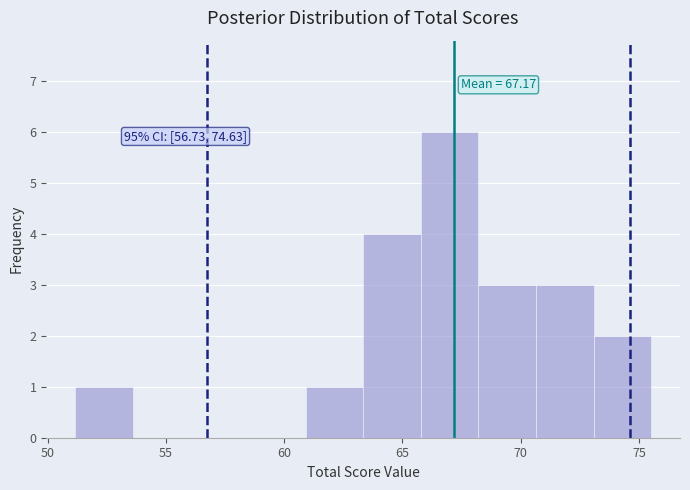

Over which range of the x-axis is the bar tallest?

66.0 to 68.0